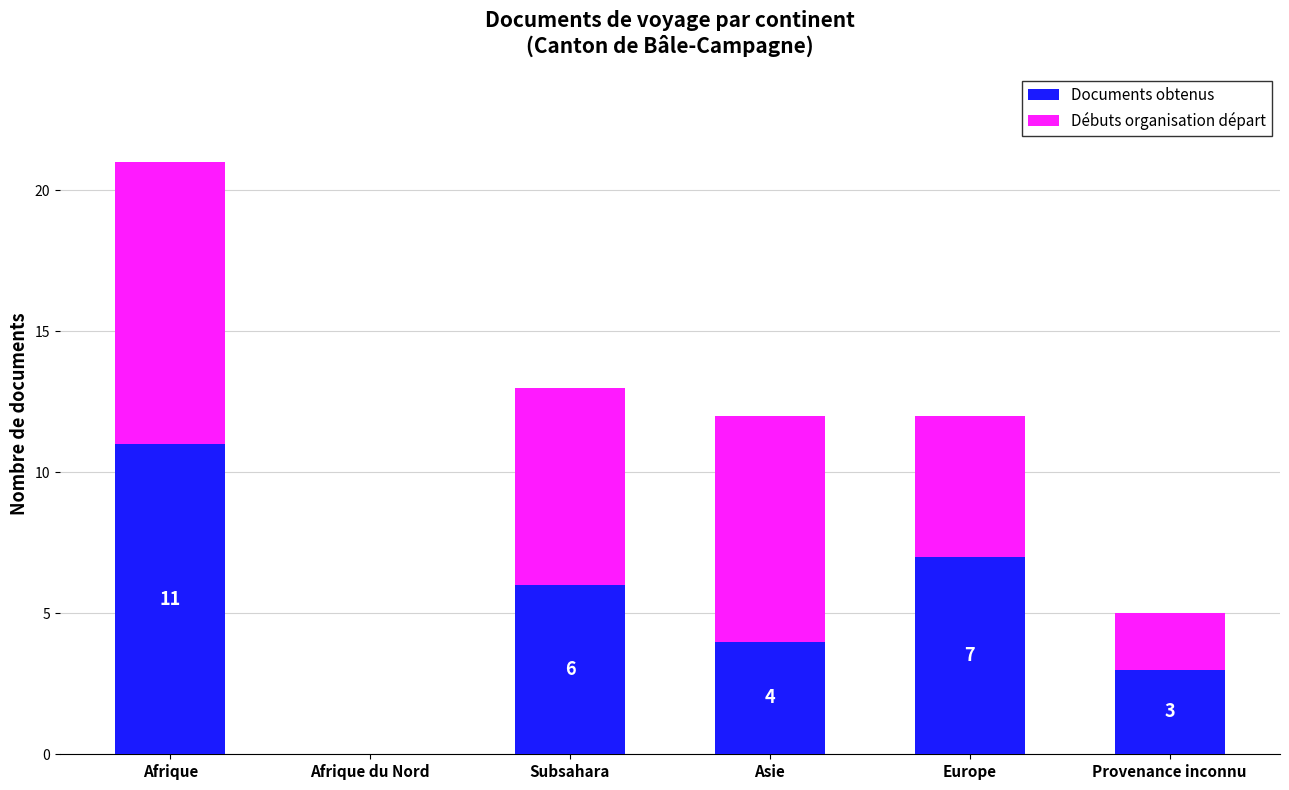

Reading left to right, list the values for the Documents obtenus series.

Afrique=11	Afrique du Nord=0	Subsahara=6	Asie=4	Europe=7	Provenance inconnu=3